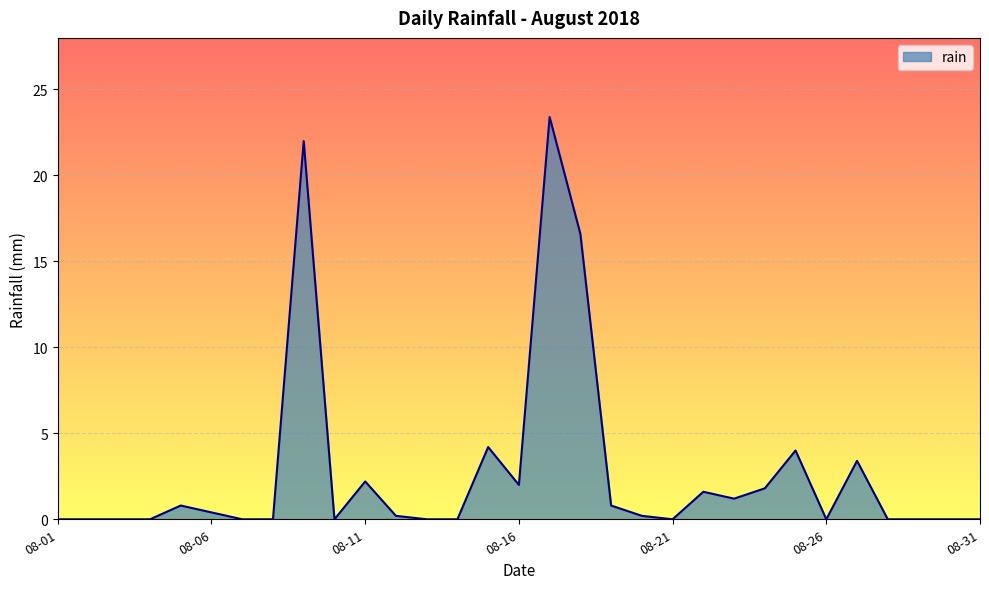

What is the maximum value shown in the chart?

23.4